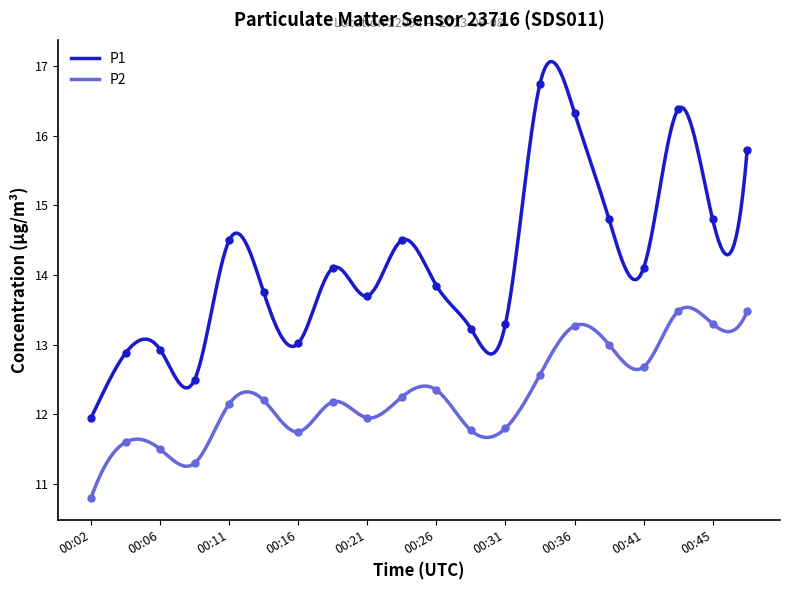

What is the value of the P1 point at the 9th from the left?

13.7